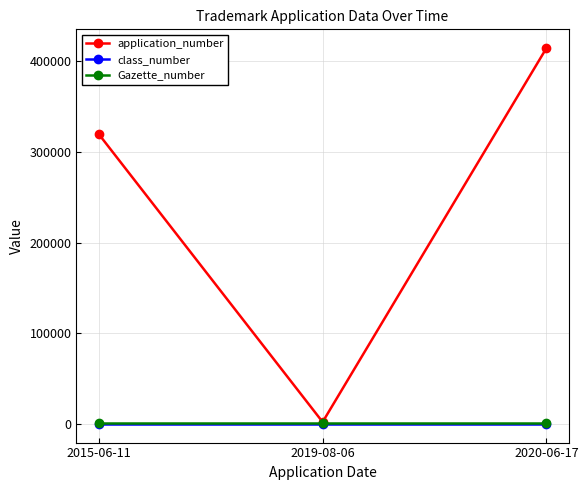

Which category has the highest value across all series?

2020-06-17